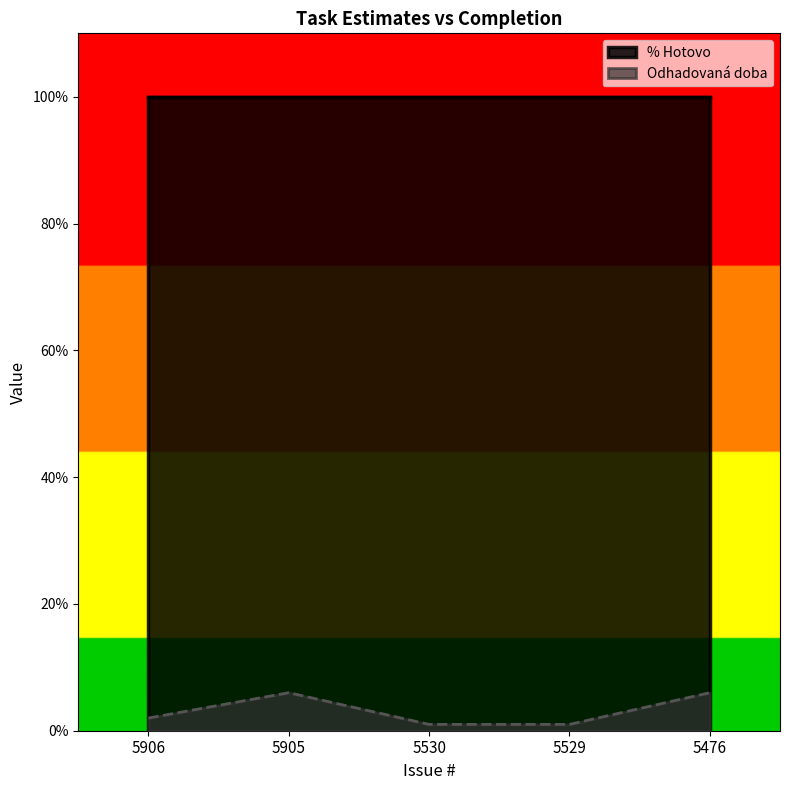

Does the chart have visible grid lines?

No